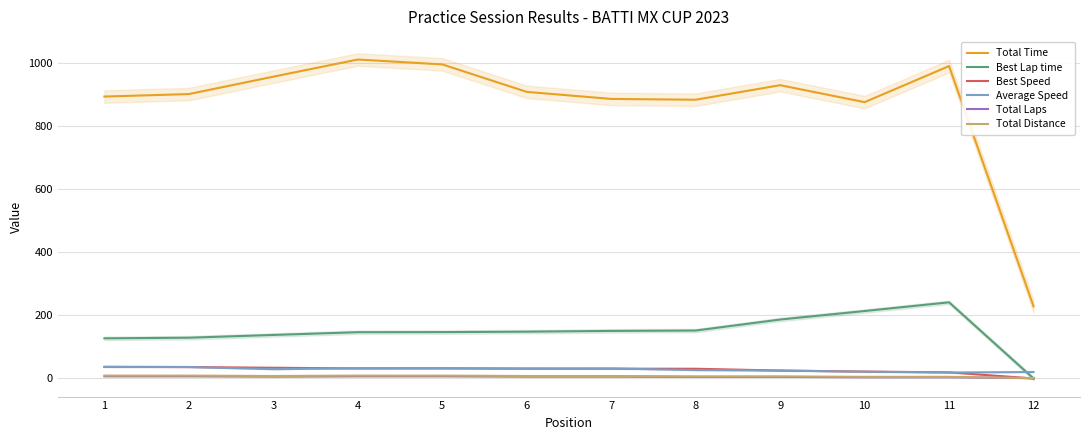

At which label does Total Distance first exceed 7?

1